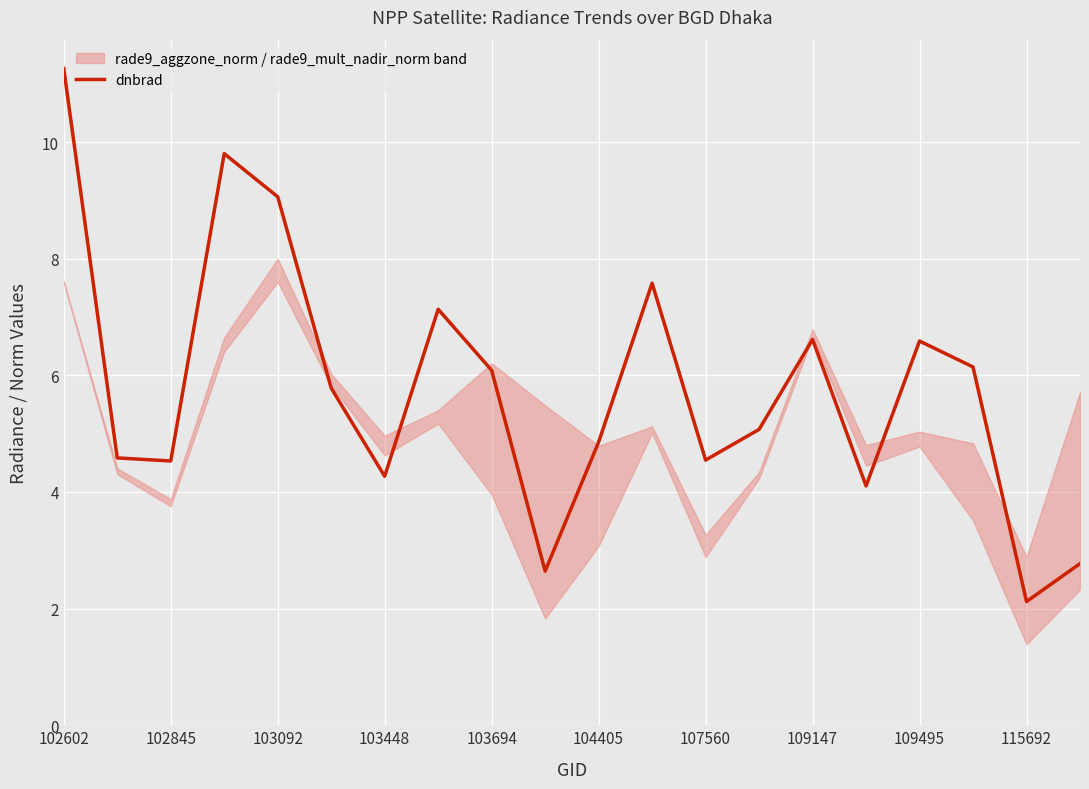

At which label does the data first exceed 5?

102602